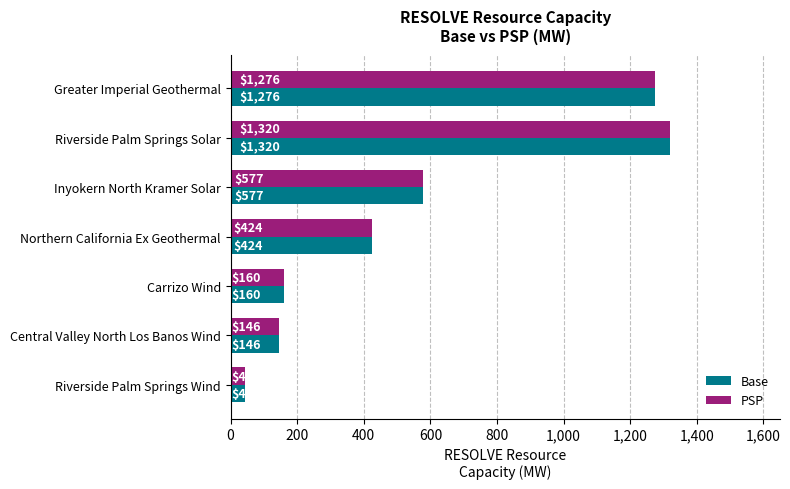

At which label is Base closest to 681?

Inyokern North Kramer Solar